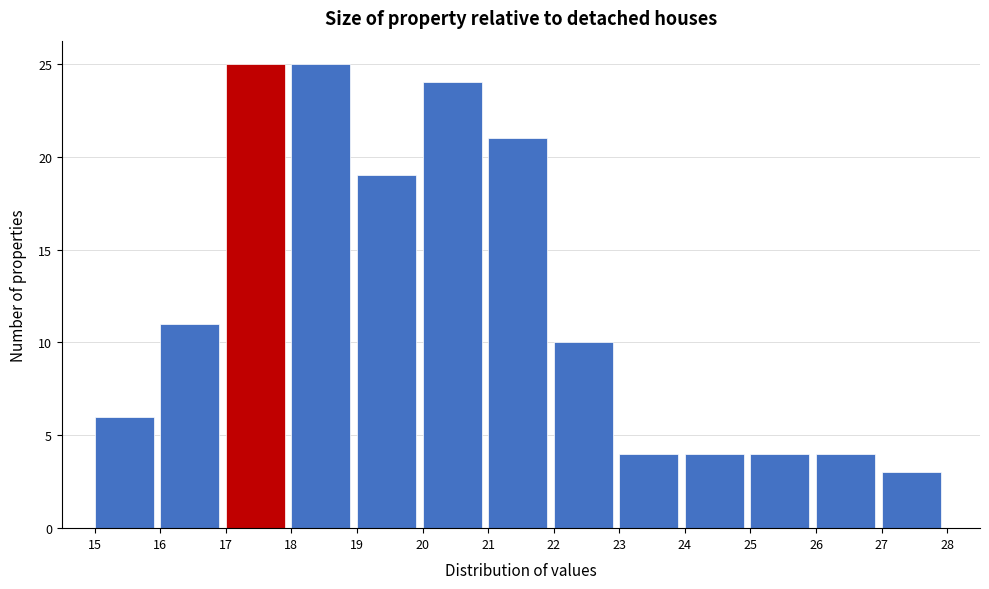

What is the height of the bar covering 16 to 17 on the x-axis? The values are not printed on the chart, so give them approximately, as read against the axis.

11